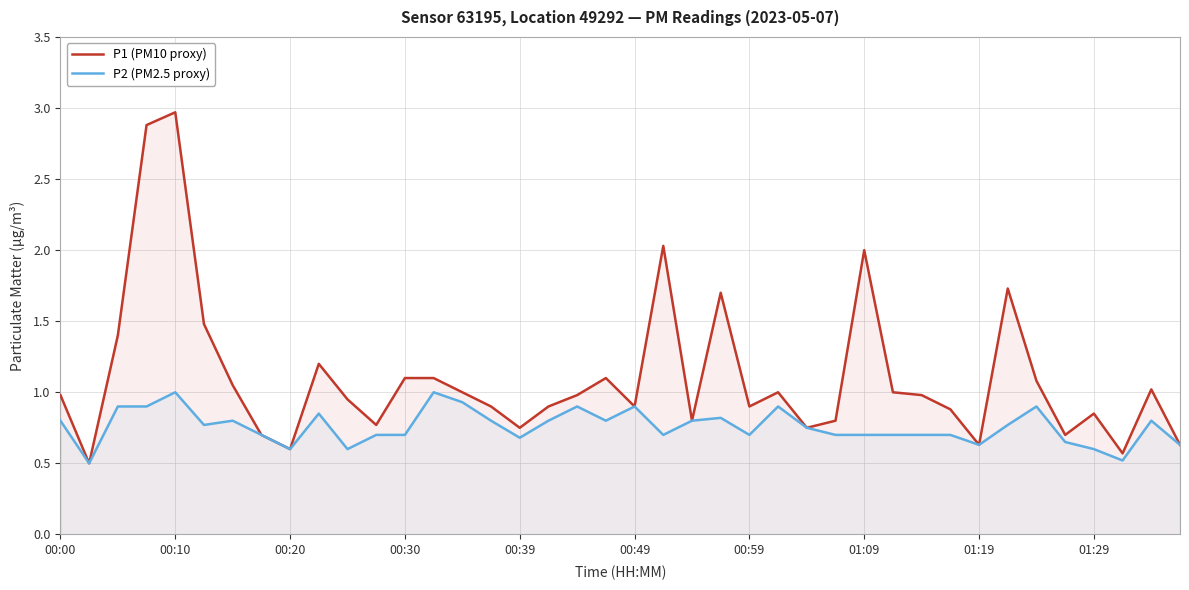

Which series has the largest range (max minus min)?

P1 (PM10 proxy)